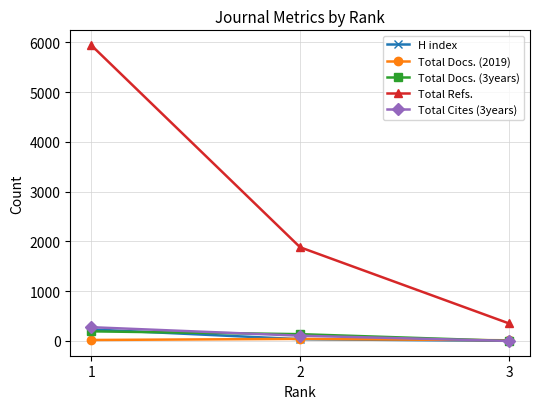

The value of Total Refs. at 3 is 351. True or false?

True